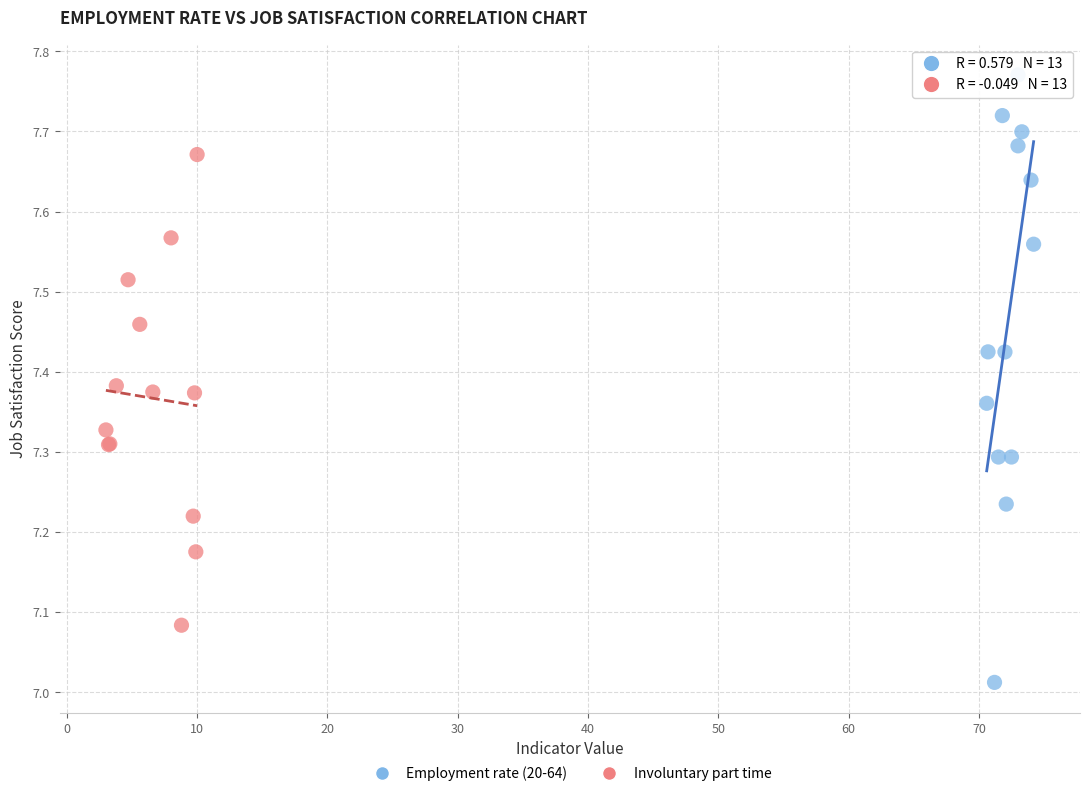

Which series reaches the maximum Y coordinate?

Employment rate (20-64)